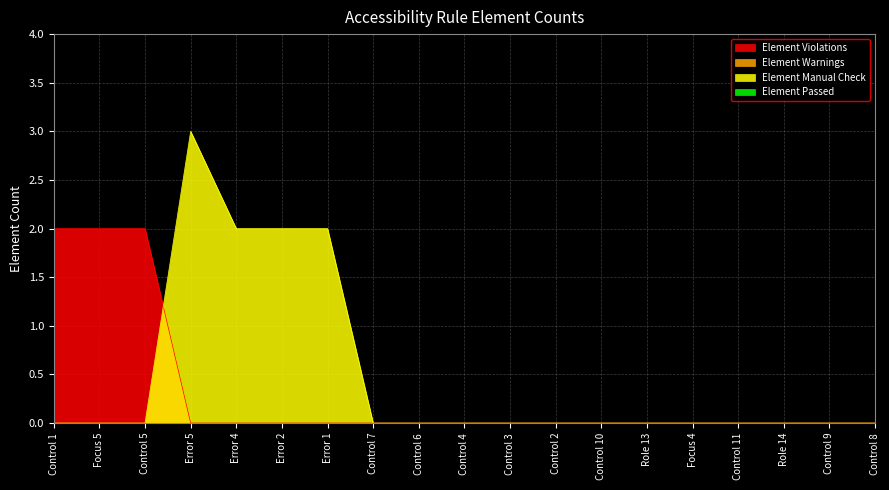

At which category is the sum across all series the highest?

Error 5